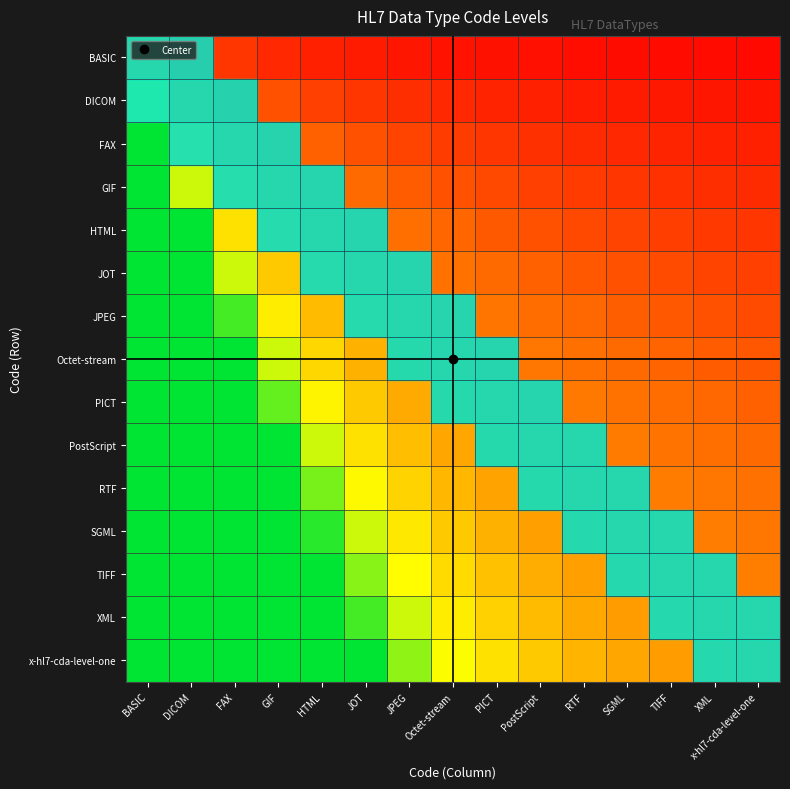

Which series has the largest range (max minus min)?

x-hl7-cda-level-one